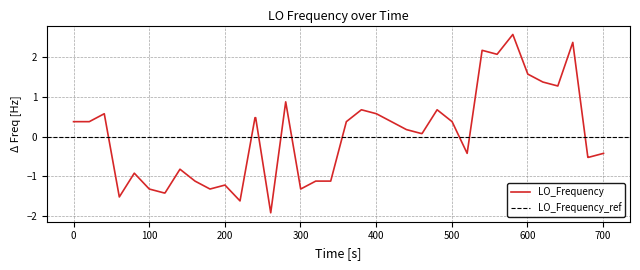

Reading right to left, what are all the values shown in this chart?

-0.4	-0.5	-0.5	2.4	1.3	1.4	1.6	2.6	2.1	2.2	-0.4	0.4	0.7	0.1	0.1	0.2	0.4	0.6	0.7	0.4	-1.1	-1.1	-1.3	0.9	-1.9	0.5	0.5	-1.6	-1.2	-1.3	-1.1	-0.8	-1.4	-1.4	-1.3	-0.9	-1.5	0.6	0.4	0.4